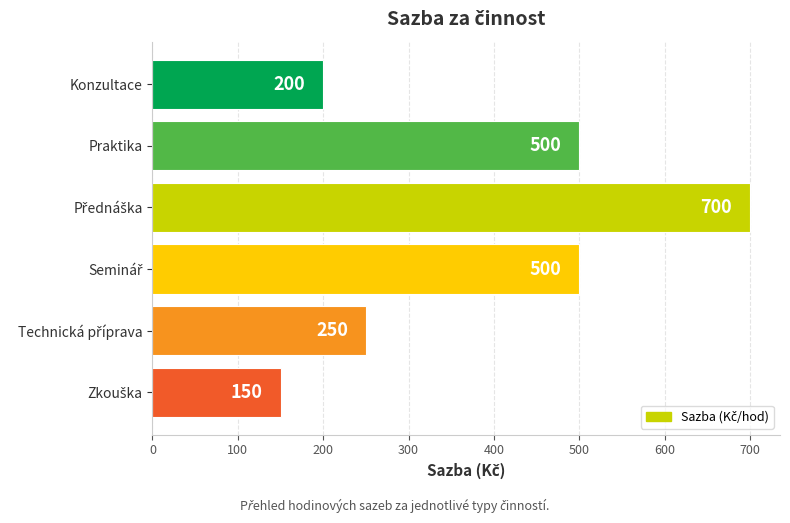

The chart shows a value of 500 at Praktika. True or false?

True